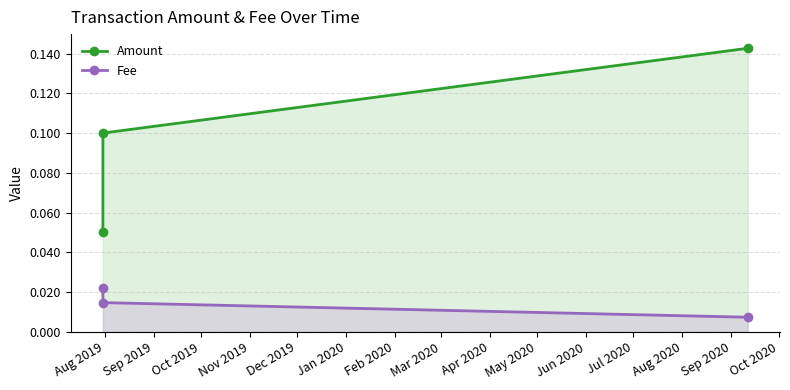

Which series has the largest total across all categories?

Amount